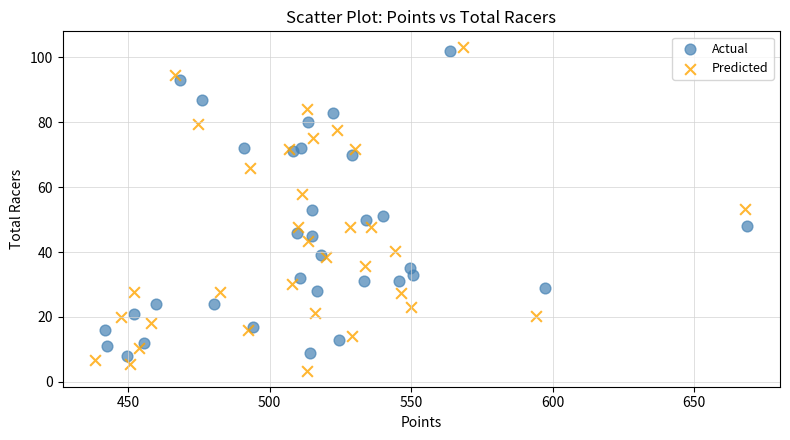

What are all the series names shown in the legend?

Actual, Predicted